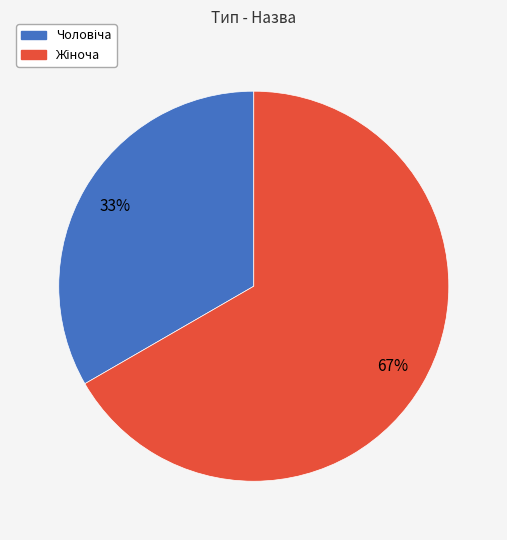

Is there any slice that represents more than half of the pie?

Yes